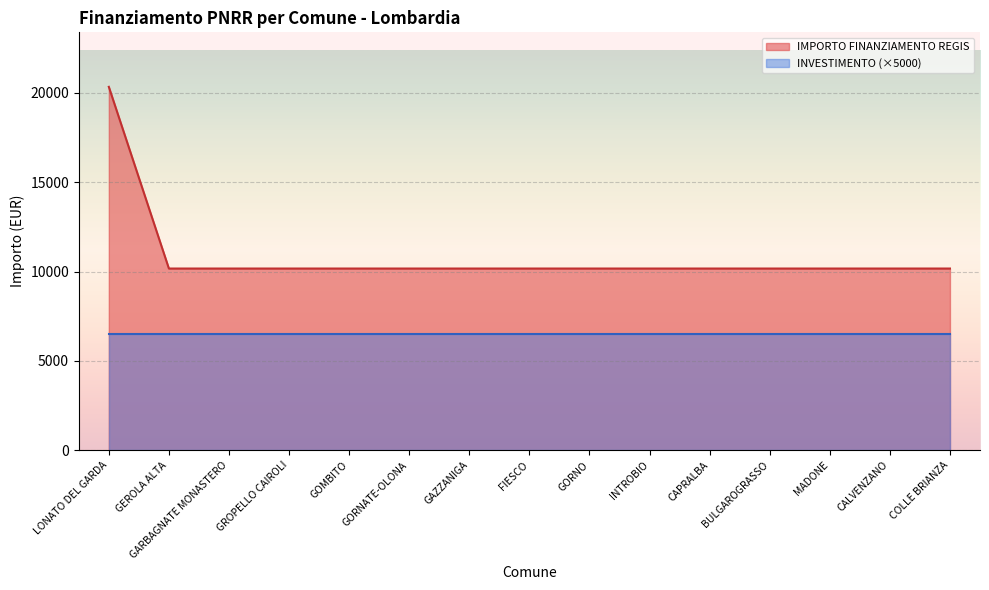

At which category does the chart reach its minimum across all series?

GEROLA ALTA